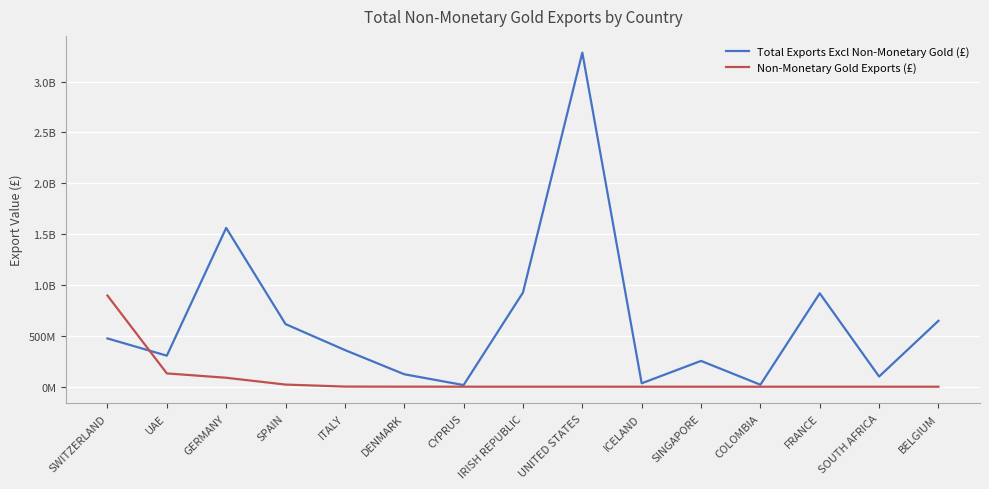

What are all the series names shown in the legend?

Total Exports Excl Non-Monetary Gold (£), Non-Monetary Gold Exports (£)